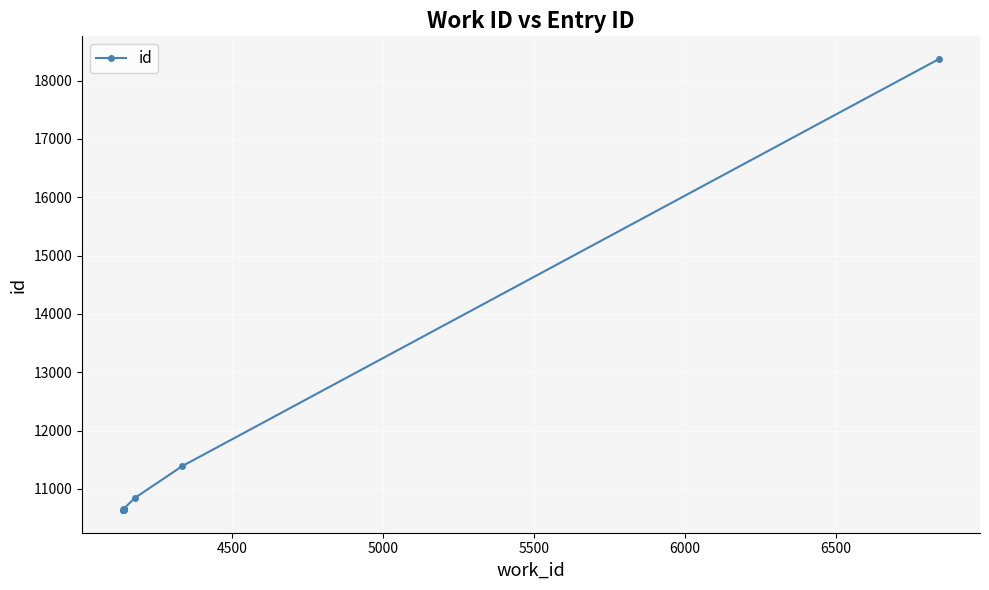

What is the greatest value displayed?

18373